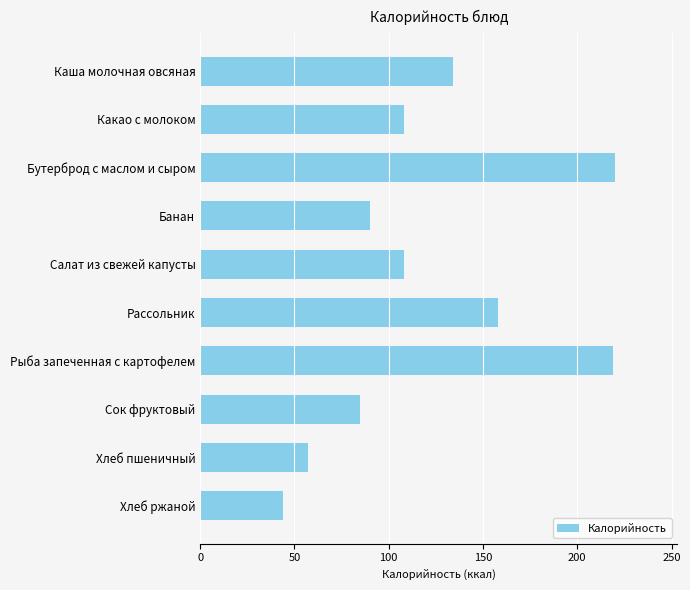

Read the value at Рассольник, to the nearest 10.

160